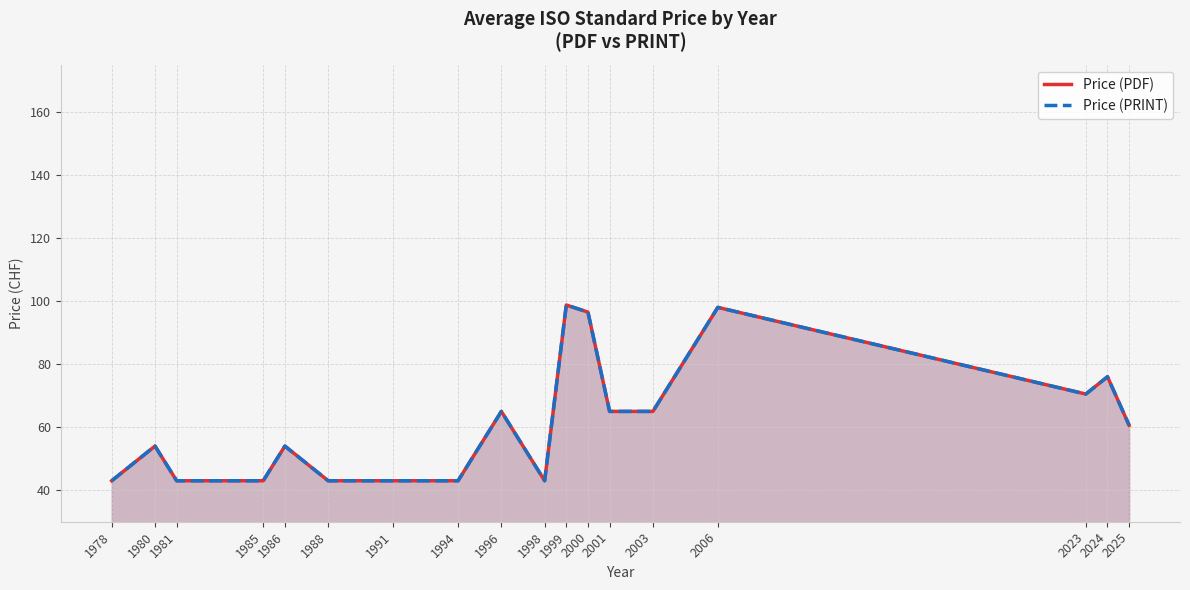

At how many categories does at least one series exceed 49?

11